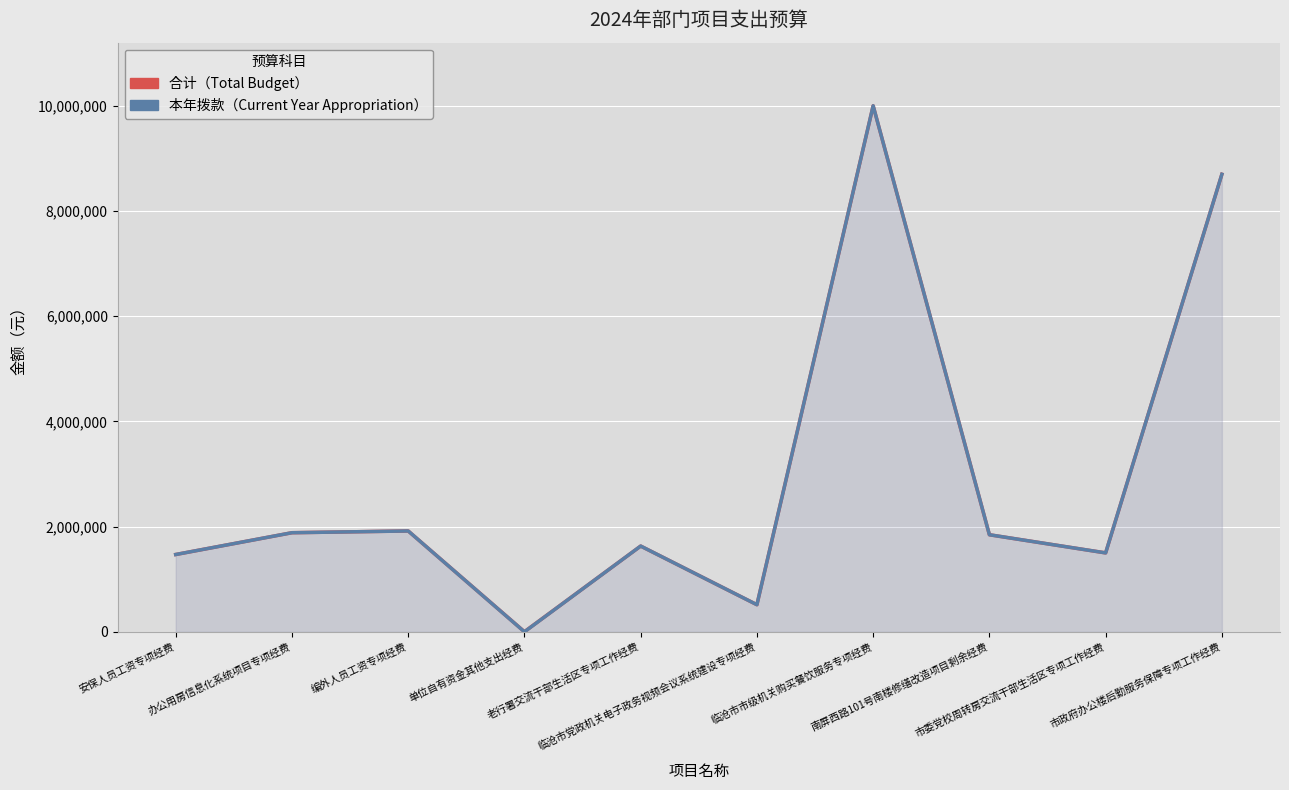

At which category is the sum across all series the highest?

临沧市市级机关购买餐饮服务专项经费